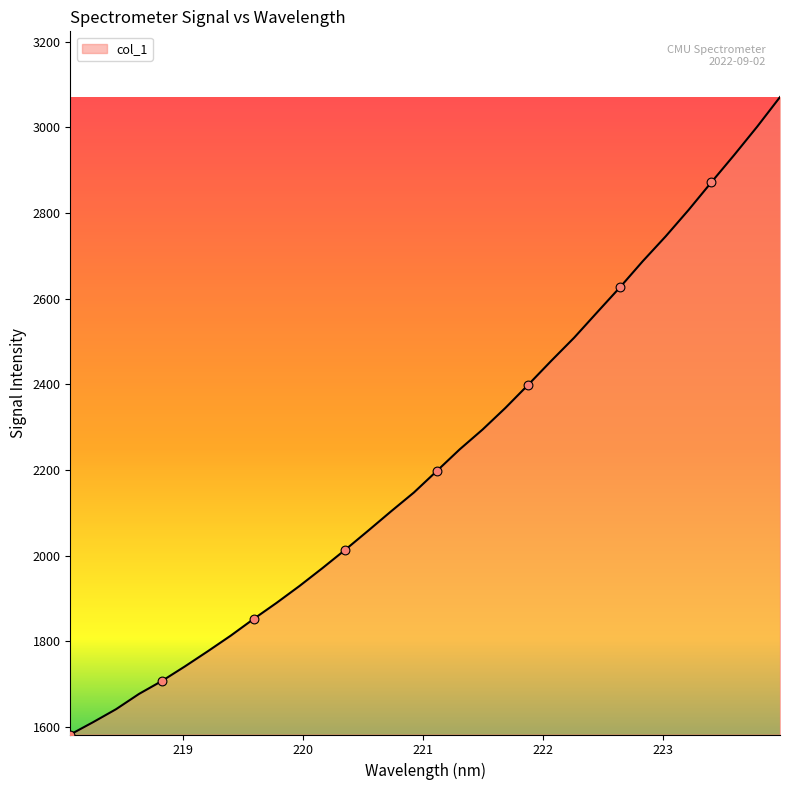

What is the greatest value displayed?

3071.0